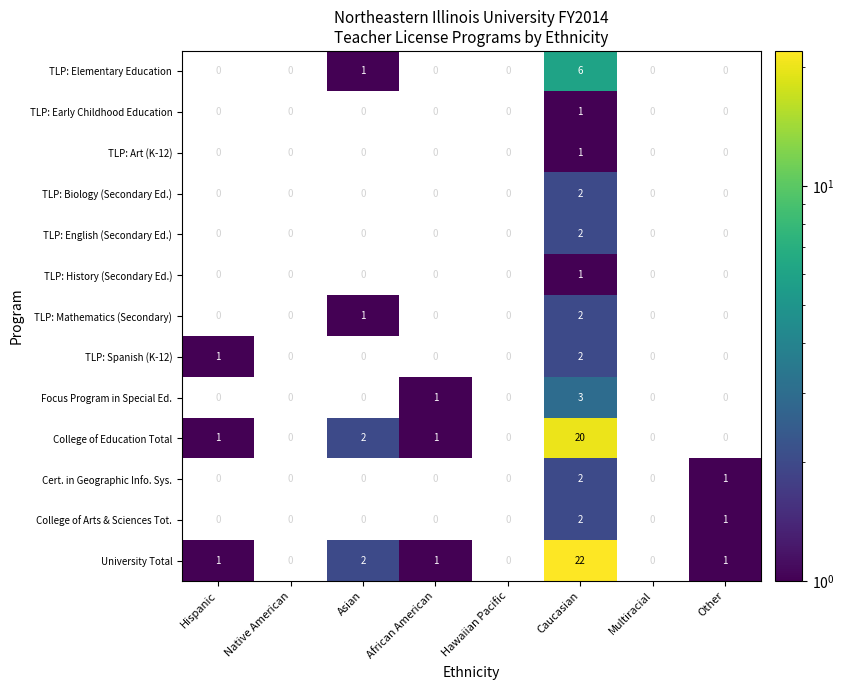

The value of TLP: Elementary Education at Asian is 1.5. True or false?

False